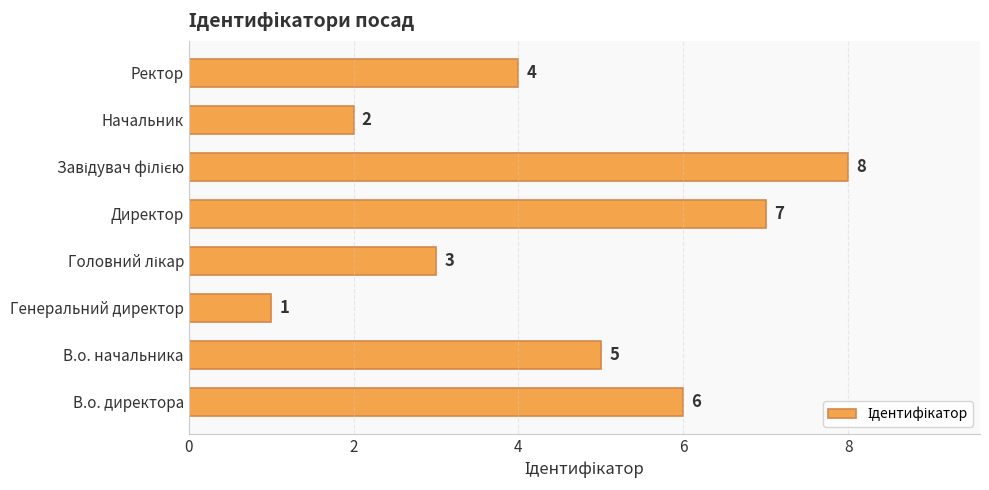

Are the bars grouped side by side (vs. stacked)?

No